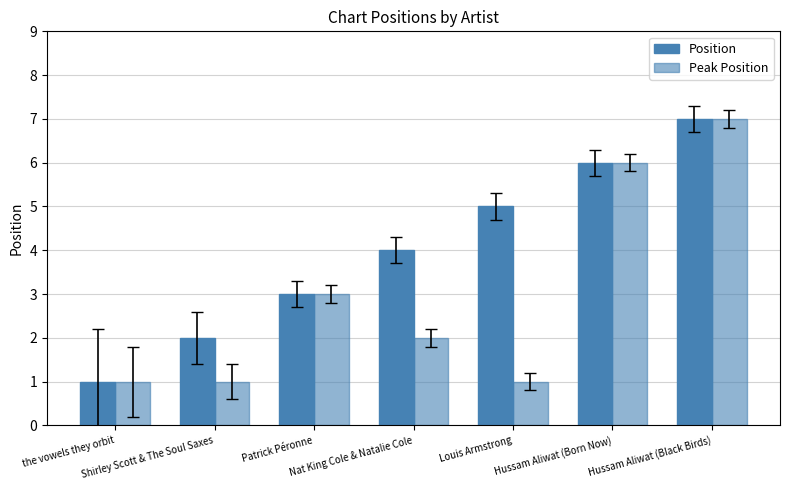

How many values in the Peak Position series are below 2?

3